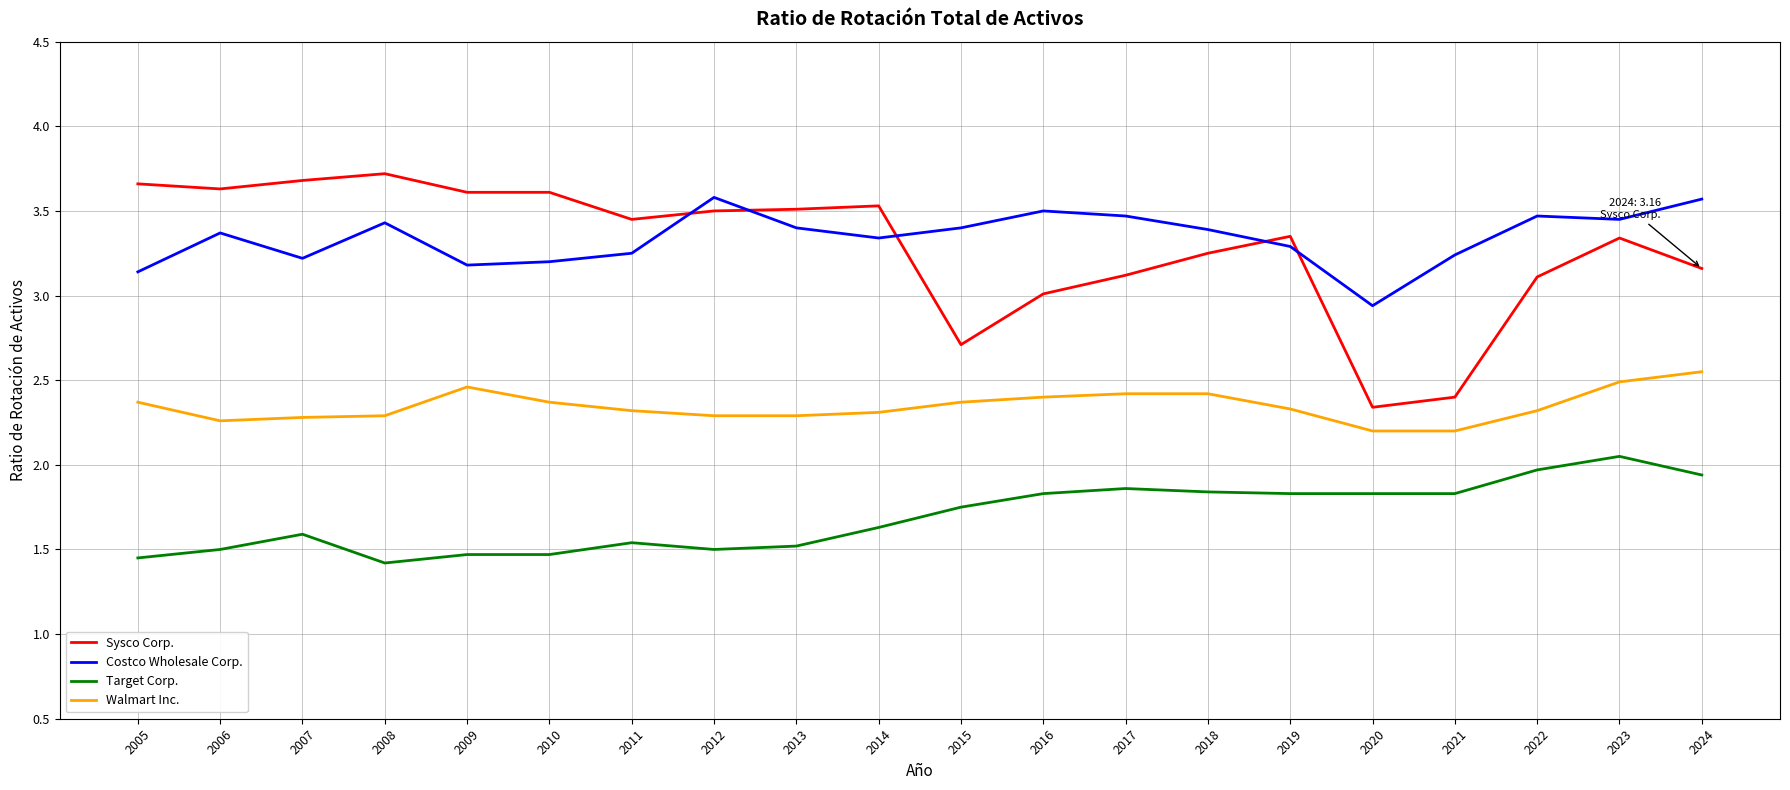

What is the sum of all Walmart Inc. values?

46.9